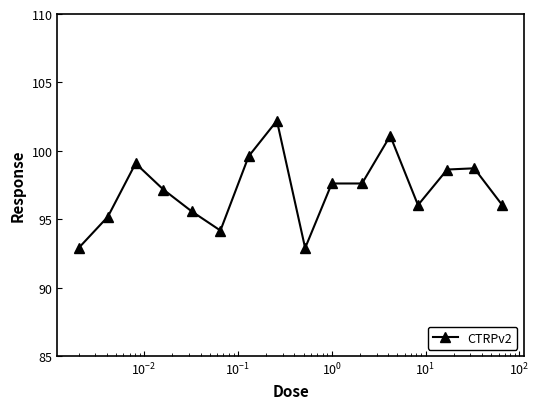

What is the maximum value shown in the chart?

102.2